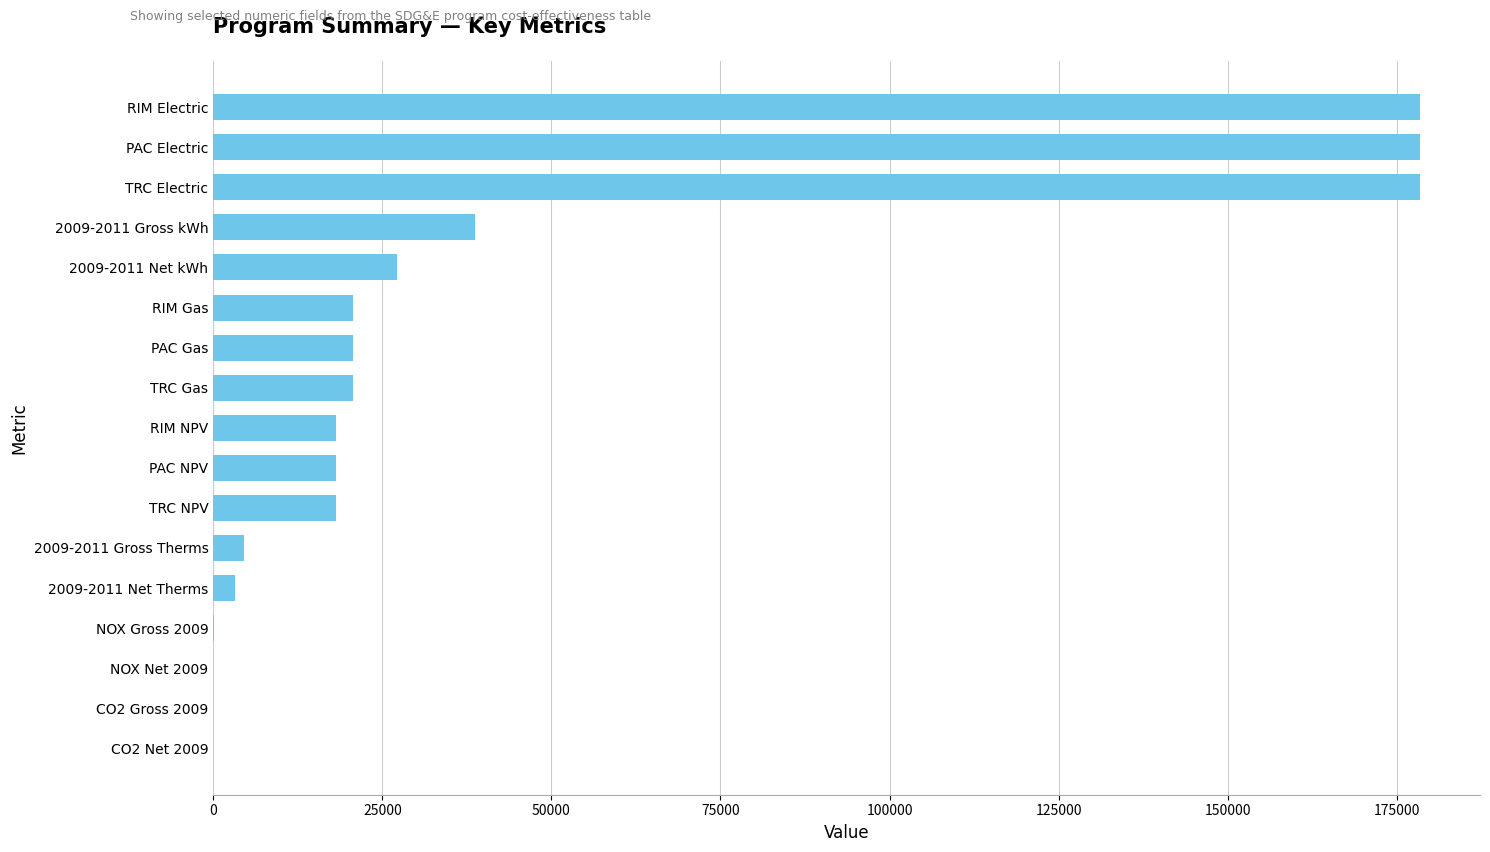

Are the bars horizontal?

Yes